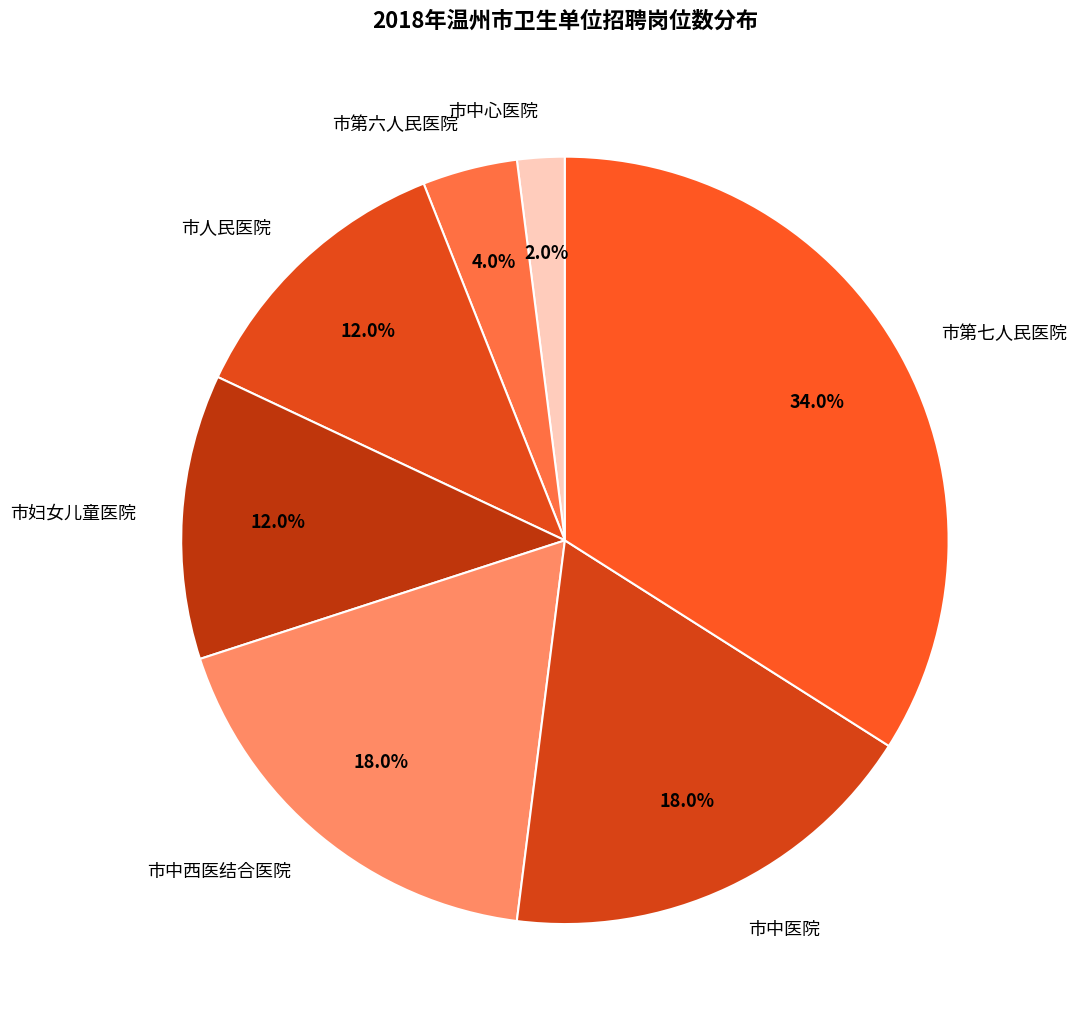

True or false: 市中医院 accounts for 27% of the total.

False